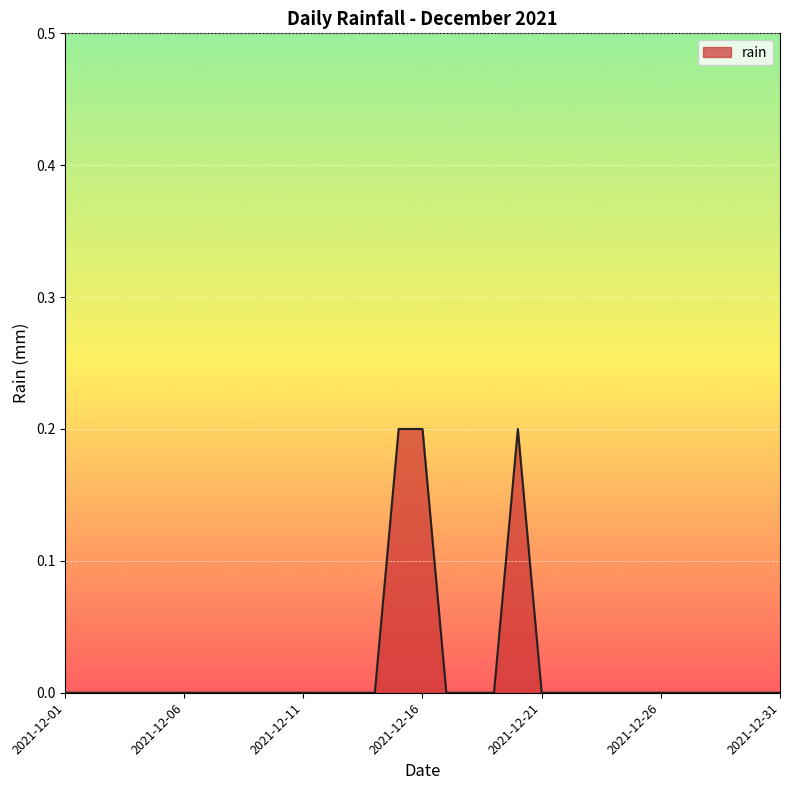

What is the difference between the maximum and minimum values?

0.2